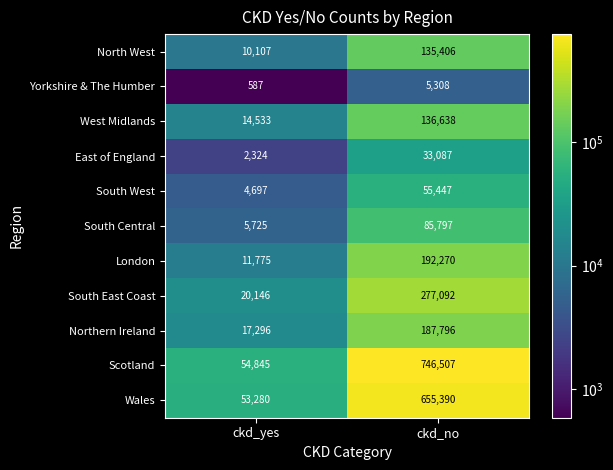

The London series shows 17398 at ckd_yes. True or false?

False